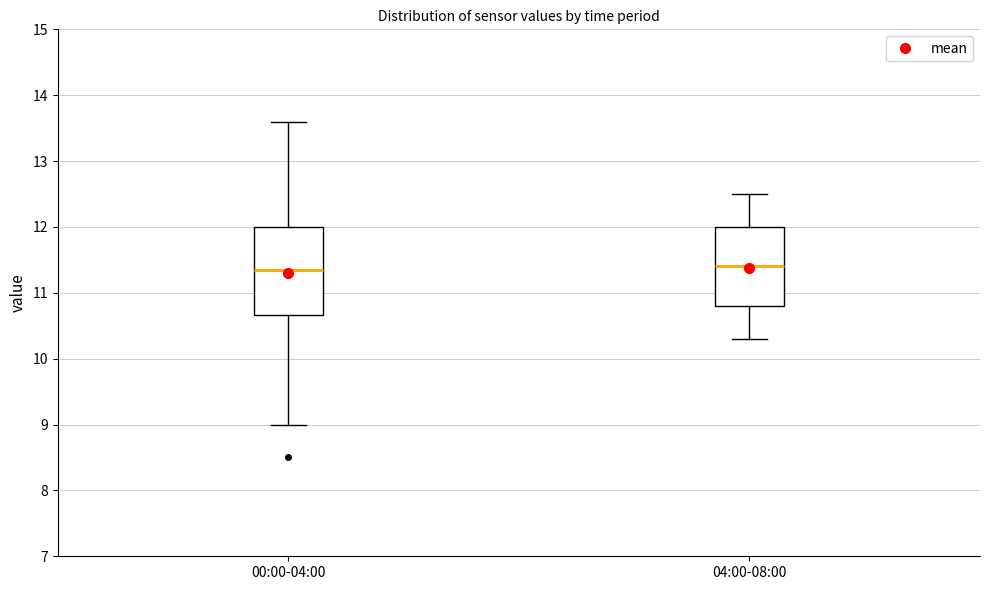

Where does the upper whisker of the box for 00:00-04:00 end on the y-axis? The values are not printed on the chart, so give them approximately, as read against the axis.

13.6